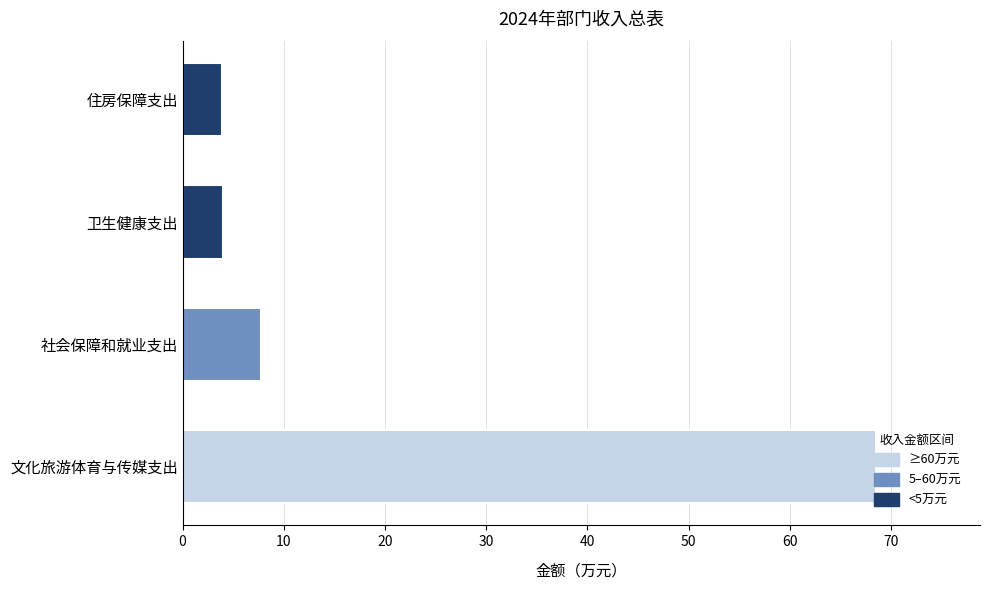

Is it true that the value at 住房保障支出 is 3.9?

True